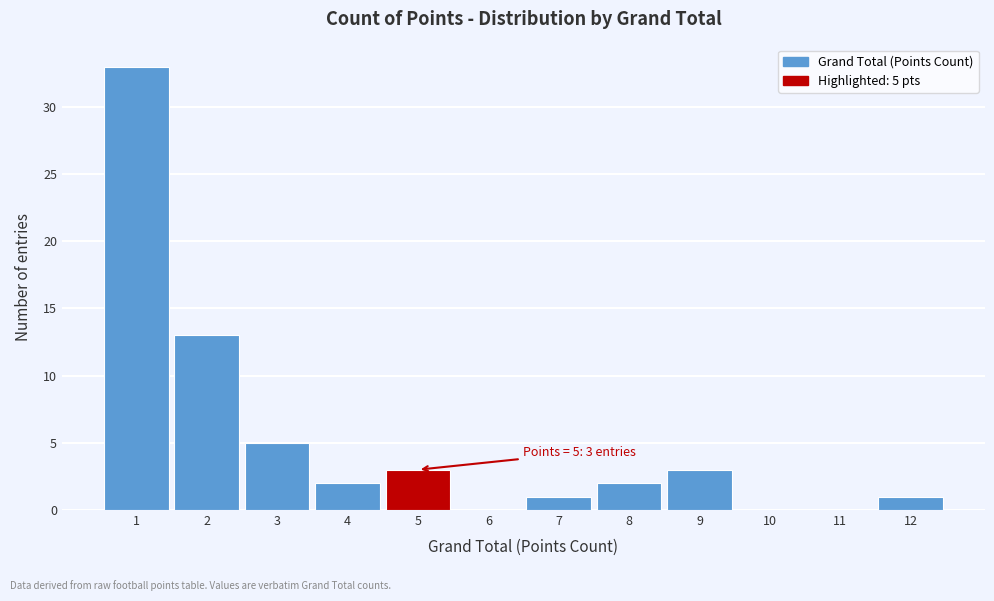

Which range on the x-axis has the tallest bar?

0.5 to 1.5